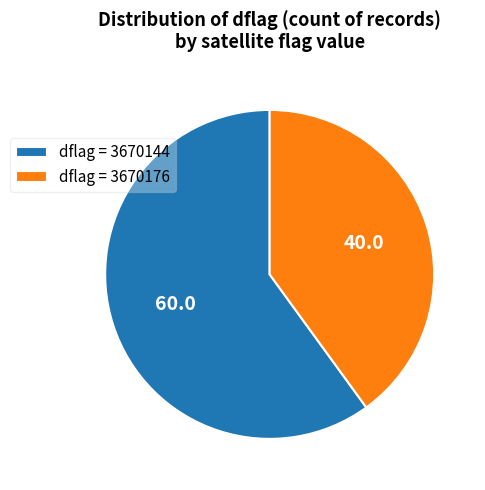

Which slice is the largest?

dflag = 3670144